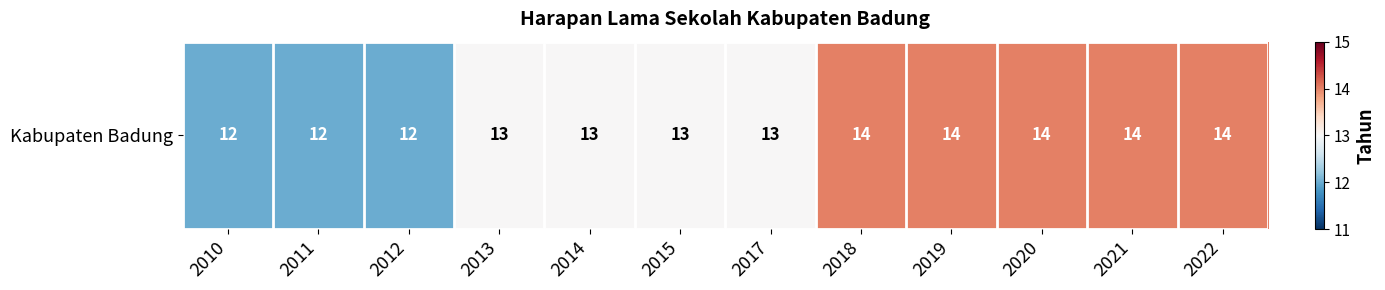

What is the difference between the values at 2020 and 2015?

1